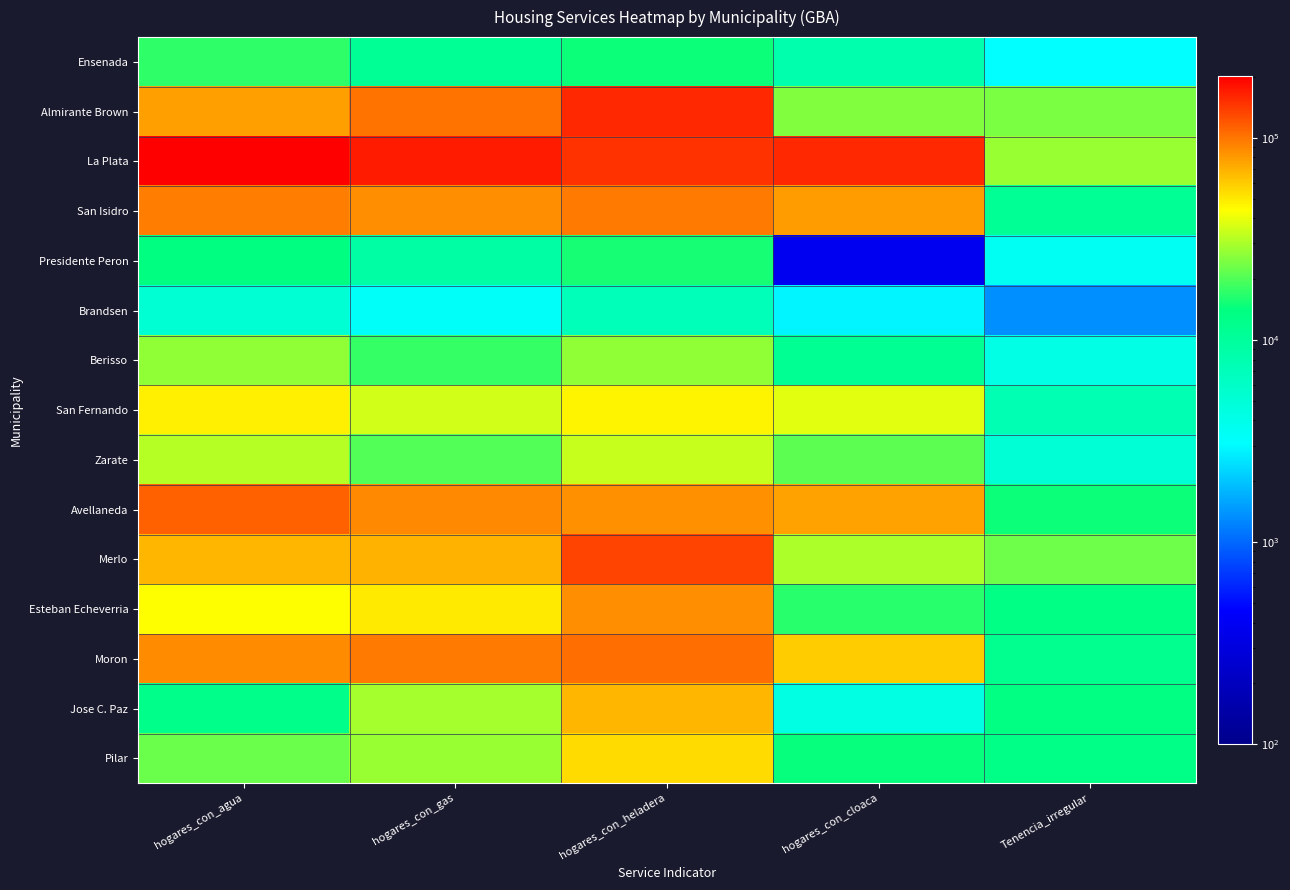

Count the number of categories in the chart.

5